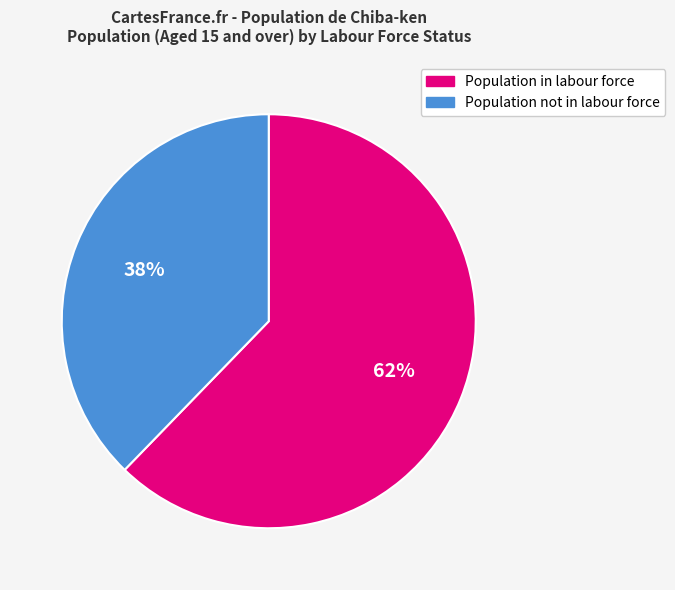

To the nearest percent, what is the combined percentage of Population not in labour force and Population in labour force?

100%